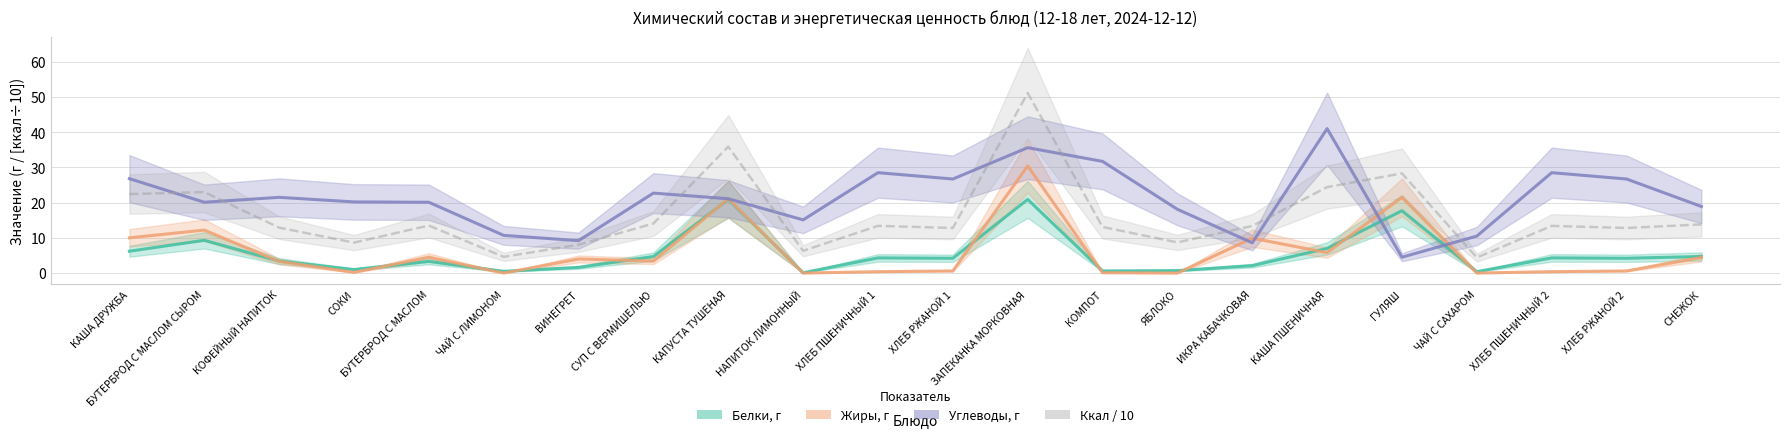

How many series are shown in this chart?

4